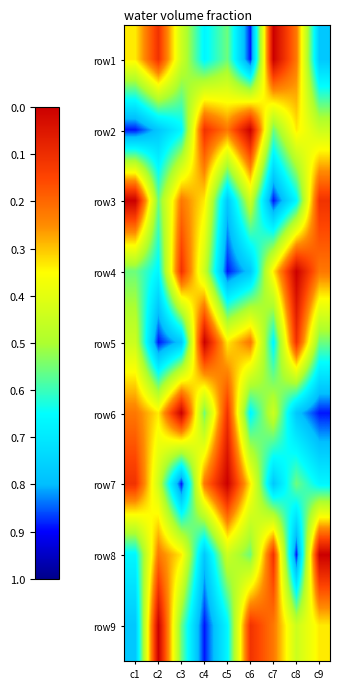

Reading right to left, what are all the values shown in this chart?

row1: c9=0.2	c8=0.8	c7=1.0	c6=0.1	c5=0.4	c4=0.3	c3=0.6	c2=0.9	c1=0.7
row2: c9=0.6	c8=0.7	c7=0.4	c6=1.0	c5=0.8	c4=0.9	c3=0.3	c2=0.2	c1=0.1
row3: c9=0.9	c8=0.3	c7=0.1	c6=0.6	c5=0.2	c4=0.7	c3=0.8	c2=0.4	c1=1.0
row4: c9=0.8	c8=1.0	c7=0.7	c6=0.2	c5=0.1	c4=0.6	c3=0.9	c2=0.3	c1=0.4
row5: c9=0.4	c8=0.9	c7=0.3	c6=0.8	c5=0.7	c4=1.0	c3=0.2	c2=0.1	c1=0.6
row6: c9=0.1	c8=0.2	c7=0.6	c6=0.3	c5=0.9	c4=0.4	c3=1.0	c2=0.7	c1=0.8
row7: c9=0.3	c8=0.4	c7=0.2	c6=0.7	c5=1.0	c4=0.8	c3=0.1	c2=0.6	c1=0.9
row8: c9=1.0	c8=0.1	c7=0.9	c6=0.4	c5=0.6	c4=0.2	c3=0.7	c2=0.8	c1=0.3
row9: c9=0.7	c8=0.6	c7=0.8	c6=0.9	c5=0.3	c4=0.1	c3=0.4	c2=1.0	c1=0.2